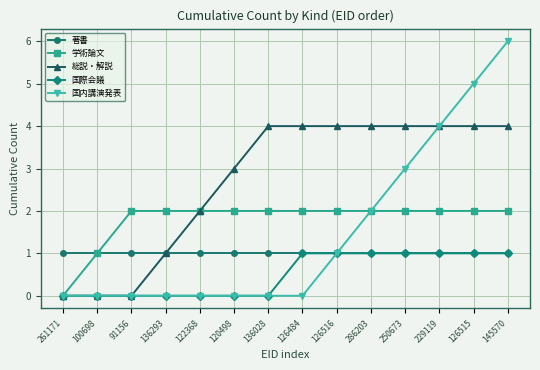

What is the difference between the highest and lowest values at 229119?

3